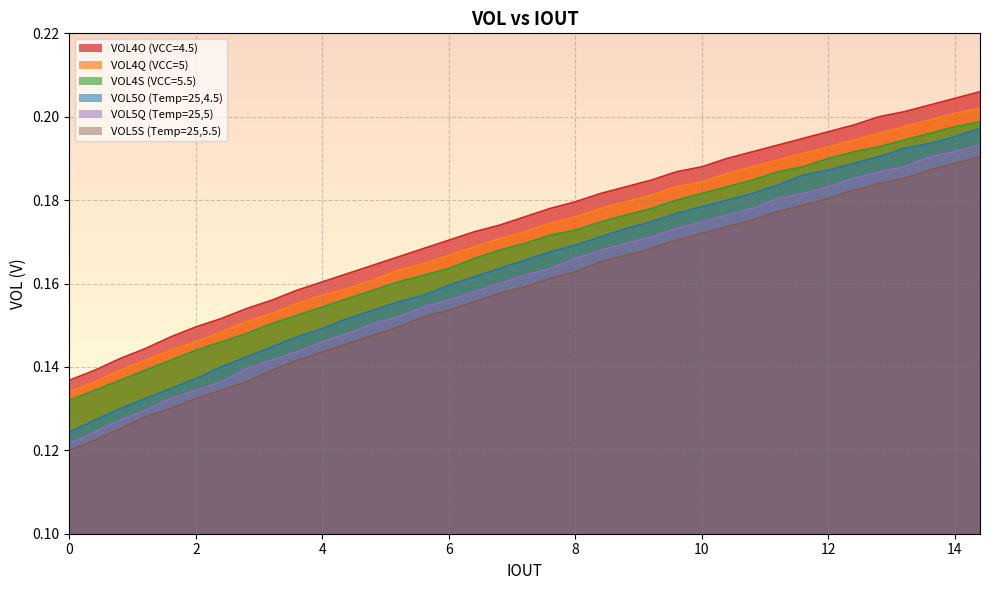

What is the maximum value for VOL4O (VCC=4.5)?

0.2